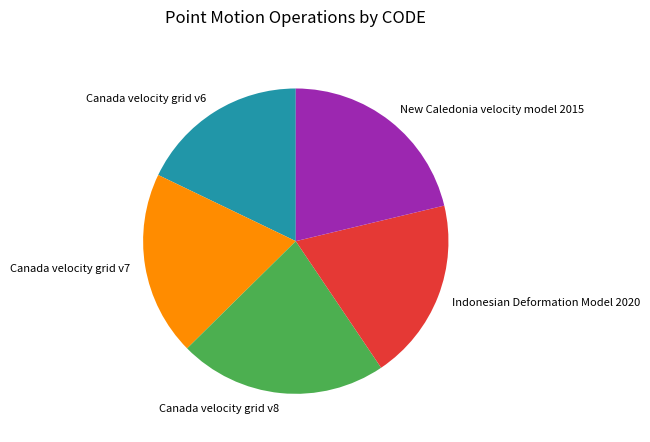

Do Canada velocity grid v6 and New Caledonia velocity model 2015 together represent more than half of the pie?

No